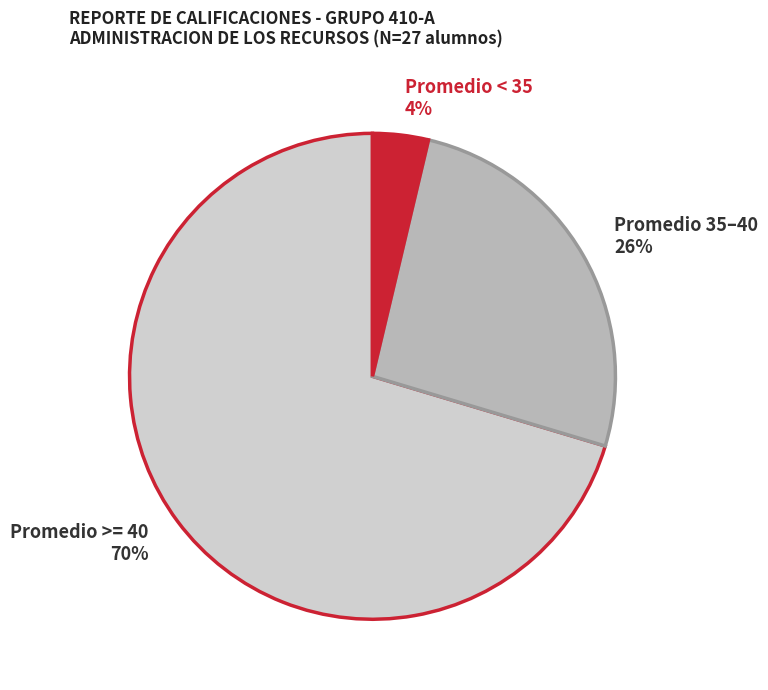

Does any single category account for the majority?

Yes